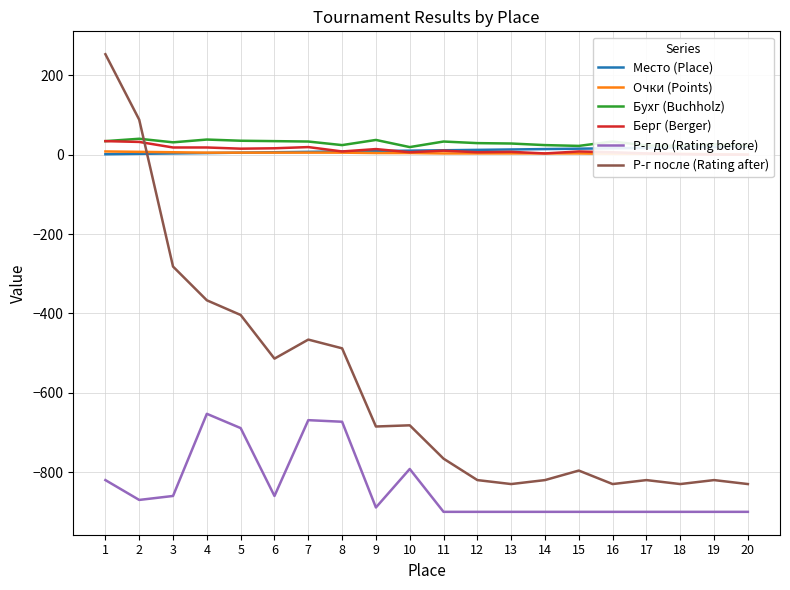

What are all the series names shown in the legend?

Место (Place), Очки (Points), Бухг (Buchholz), Берг (Berger), Р-г до (Rating before), Р-г после (Rating after)